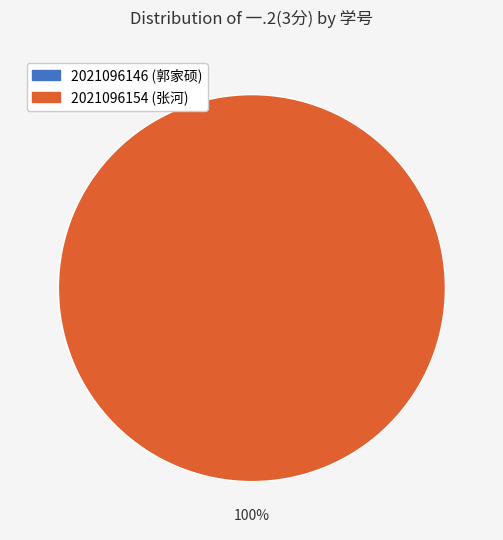

True or false: 2021096146 accounts for 0% of the total.

True